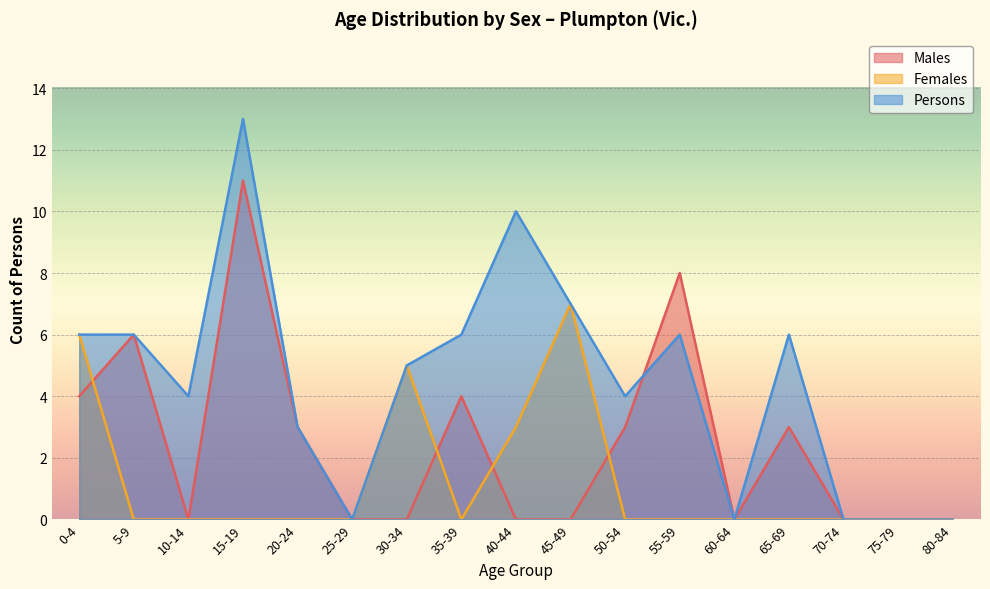

True or false: Females has a value of 0 at 80-84.

True